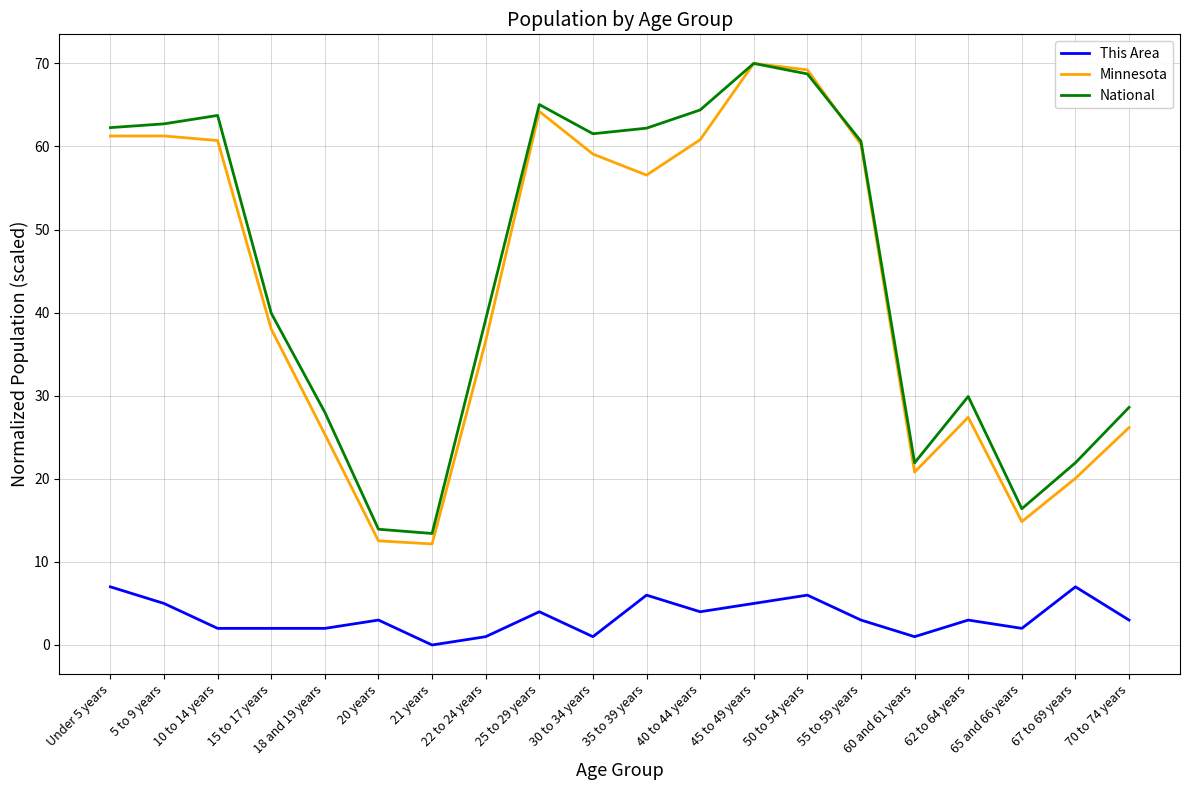

True or false: National and This Area cross at least once.

False